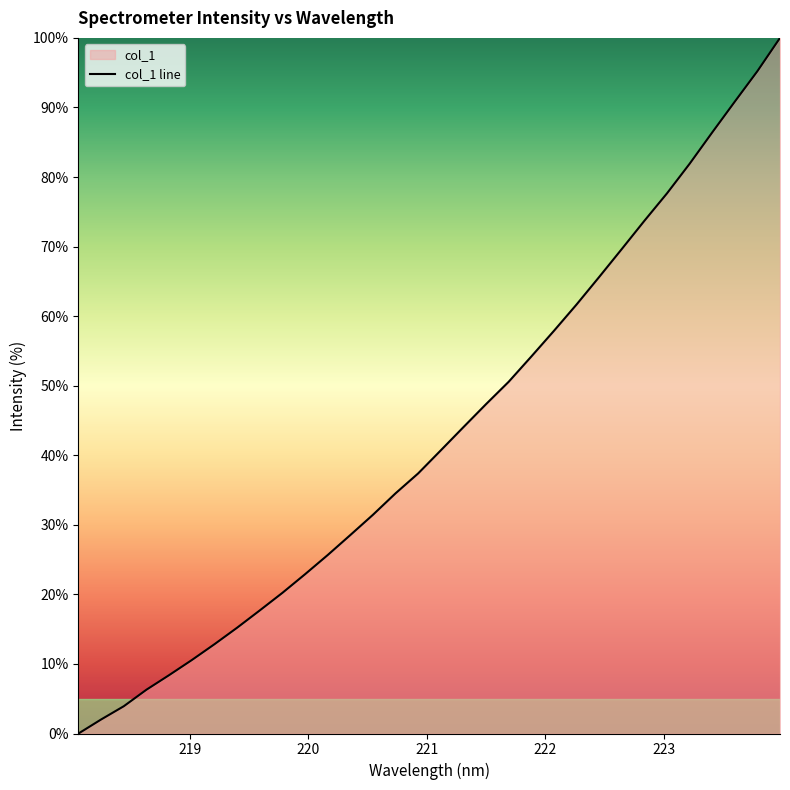

Does the chart display data point markers on the line(s)?

No